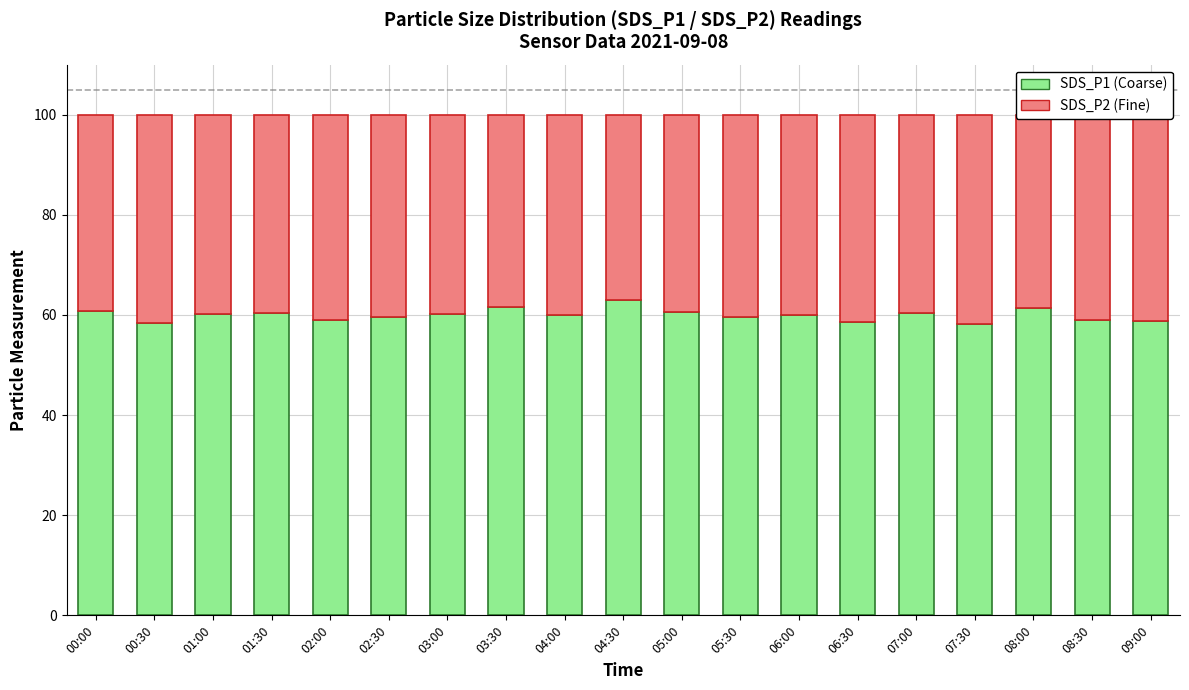

How many bars are there in total?

19